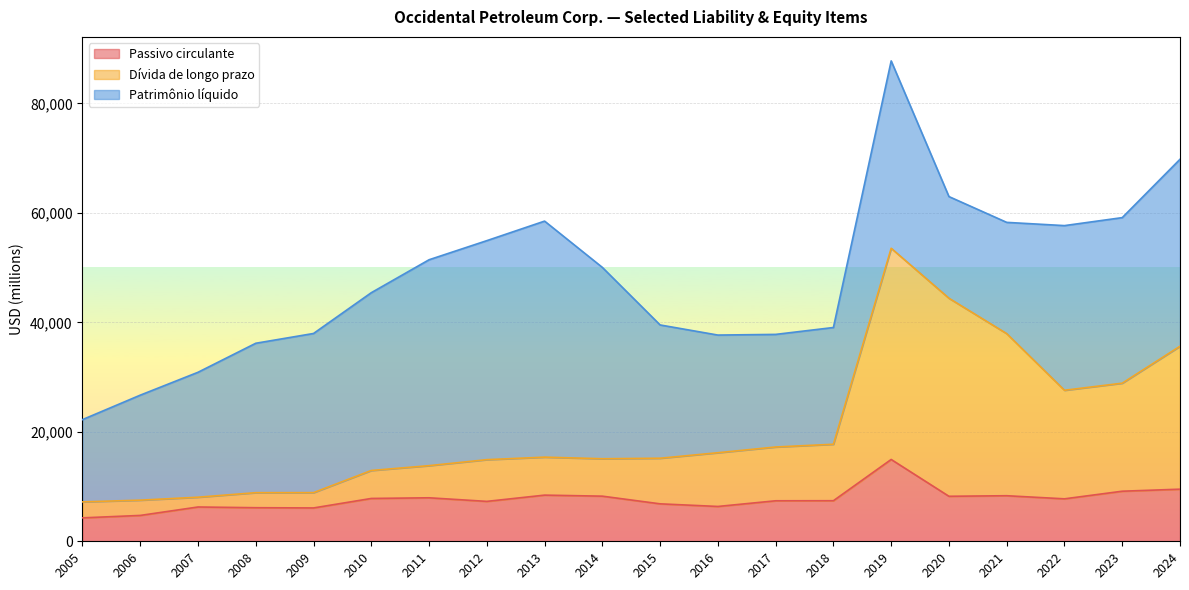

What is the minimum value for Passivo circulante?

4280